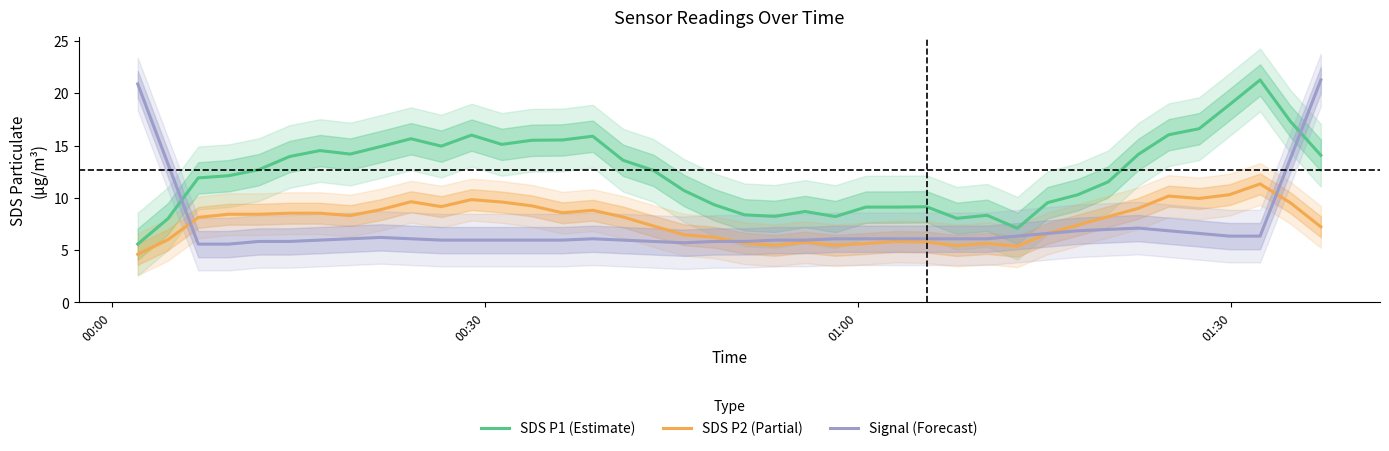

How many intersections are there between Signal (Forecast) and SDS P1 (Estimate)?

2